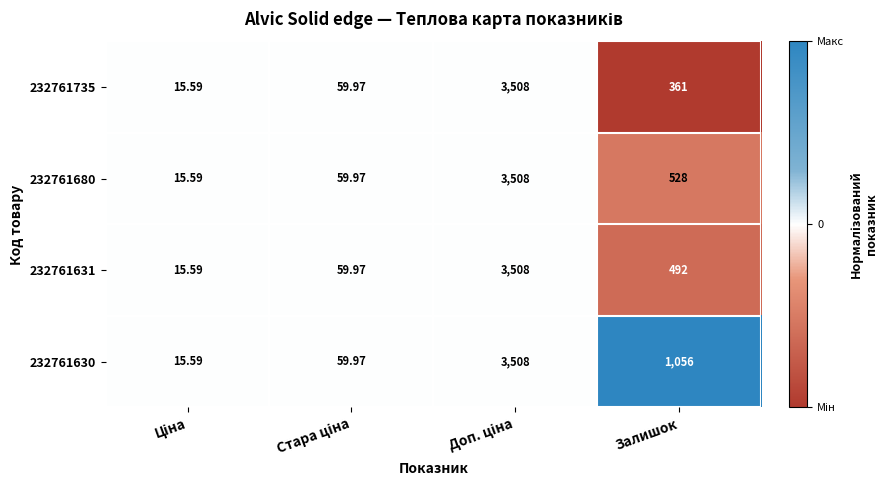

How many data points in 232761631 are less than 492?

2